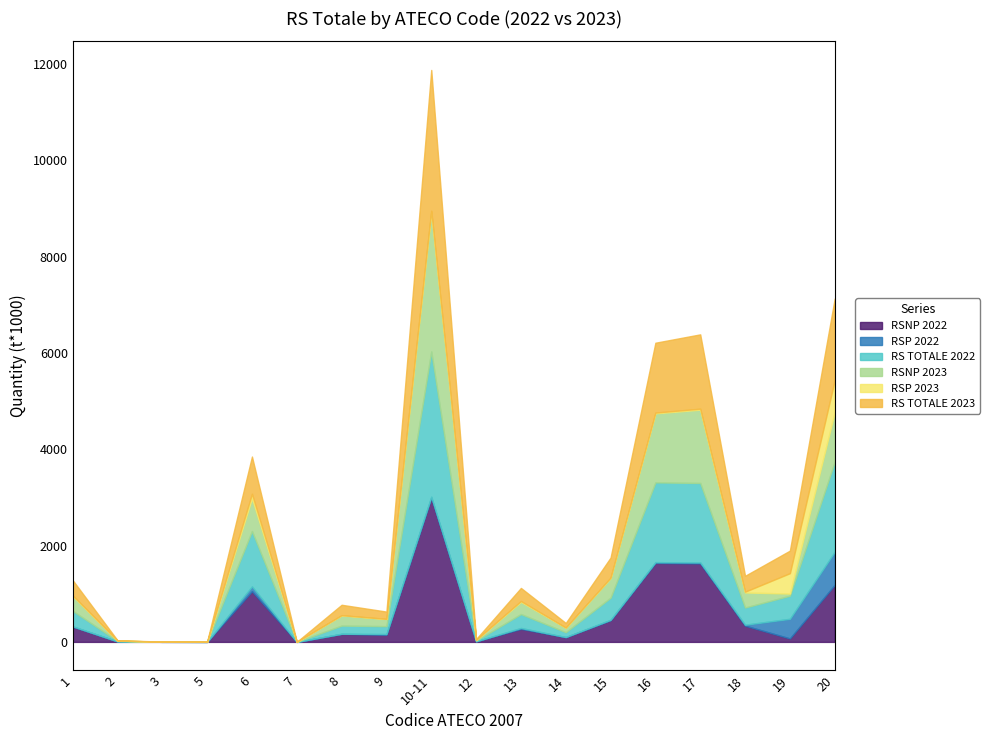

Which category has the lowest value across all series?

7